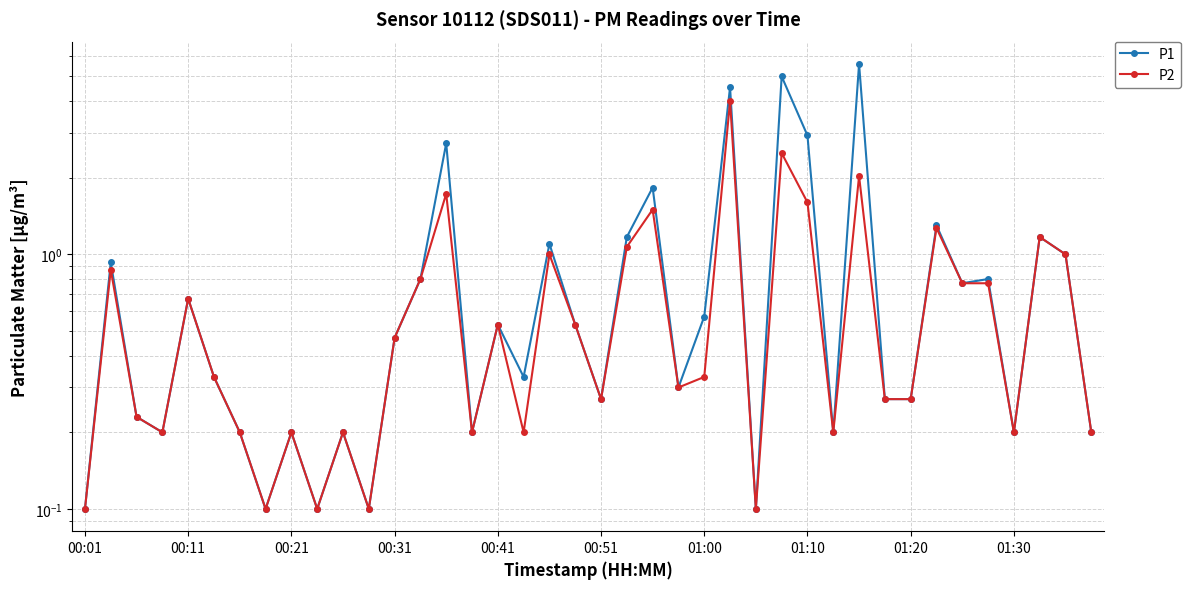

Is the value of P1 at 23 greater than the value of P2 at 18?

No